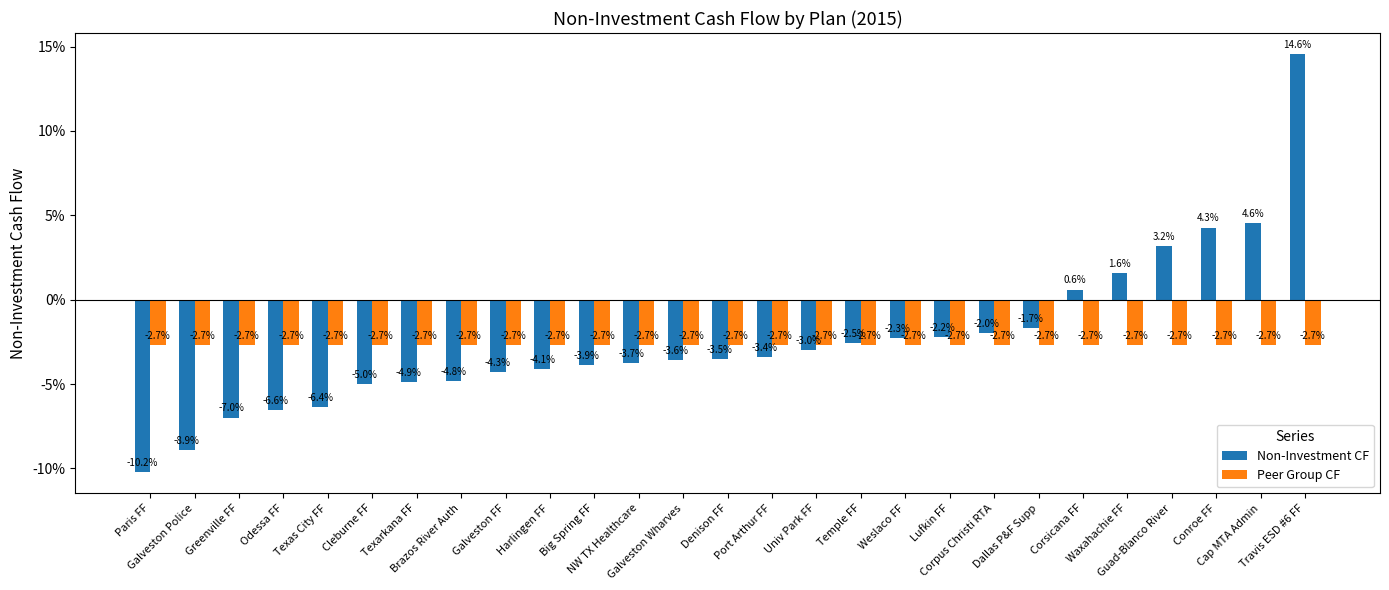

At how many categories does at least one series exceed 0?

6